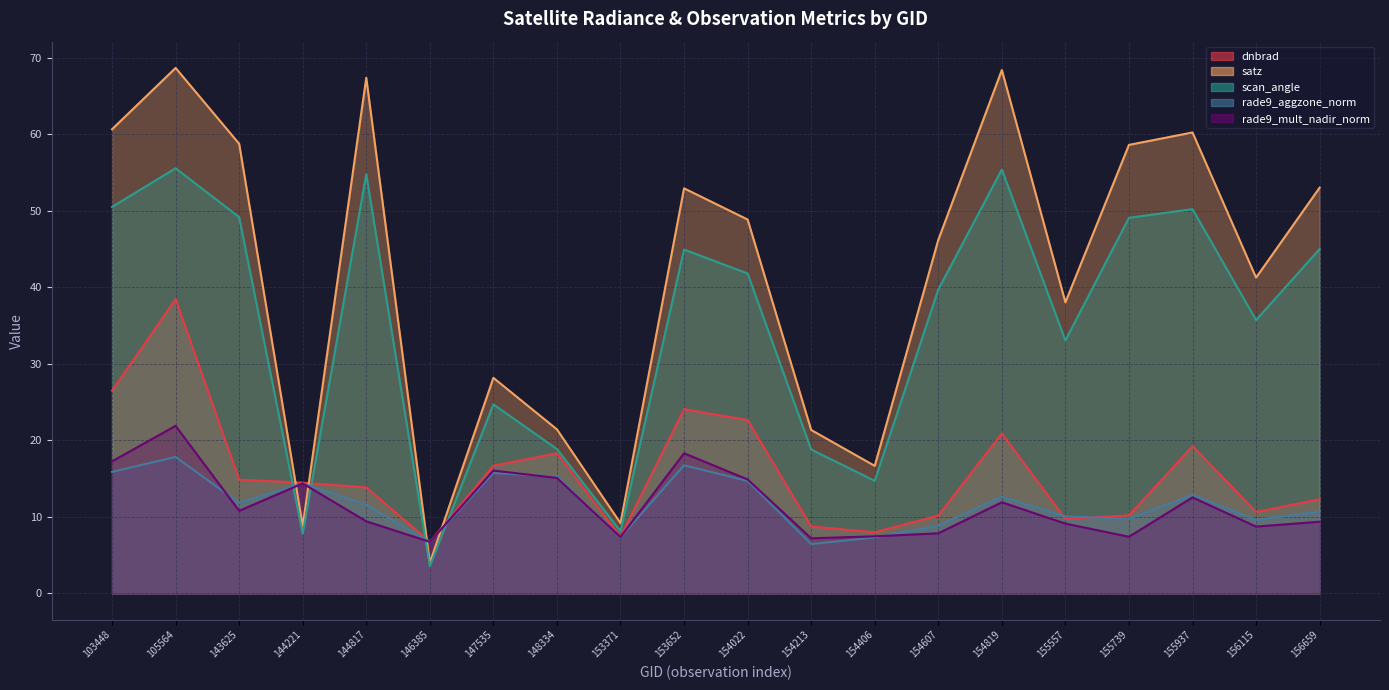

At which label does rade9_mult_nadir_norm first exceed 10?

103448